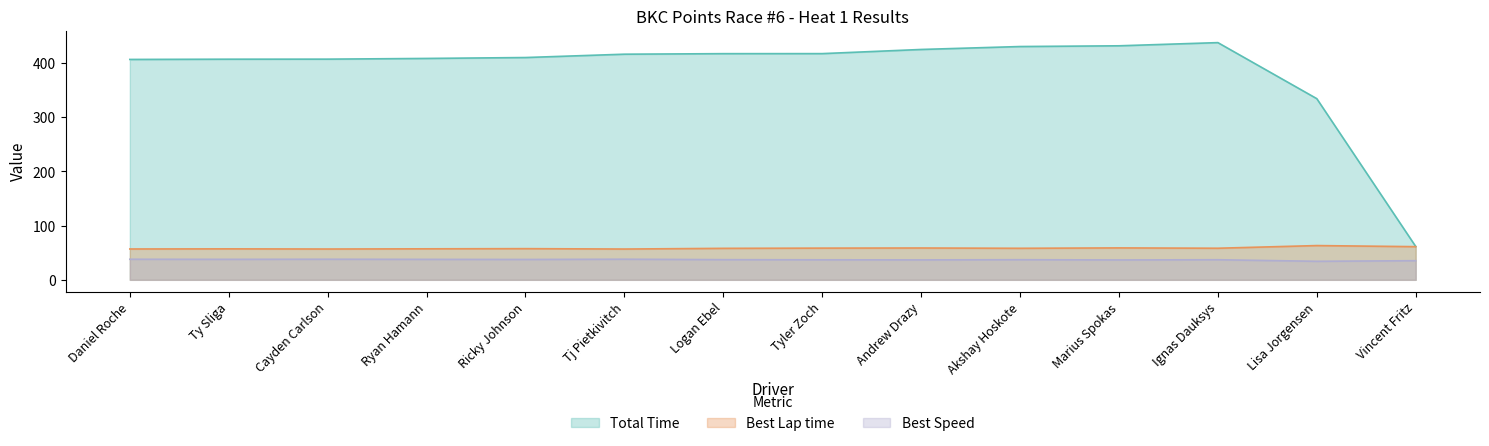

What position from the left is Lisa Jorgensen?

13